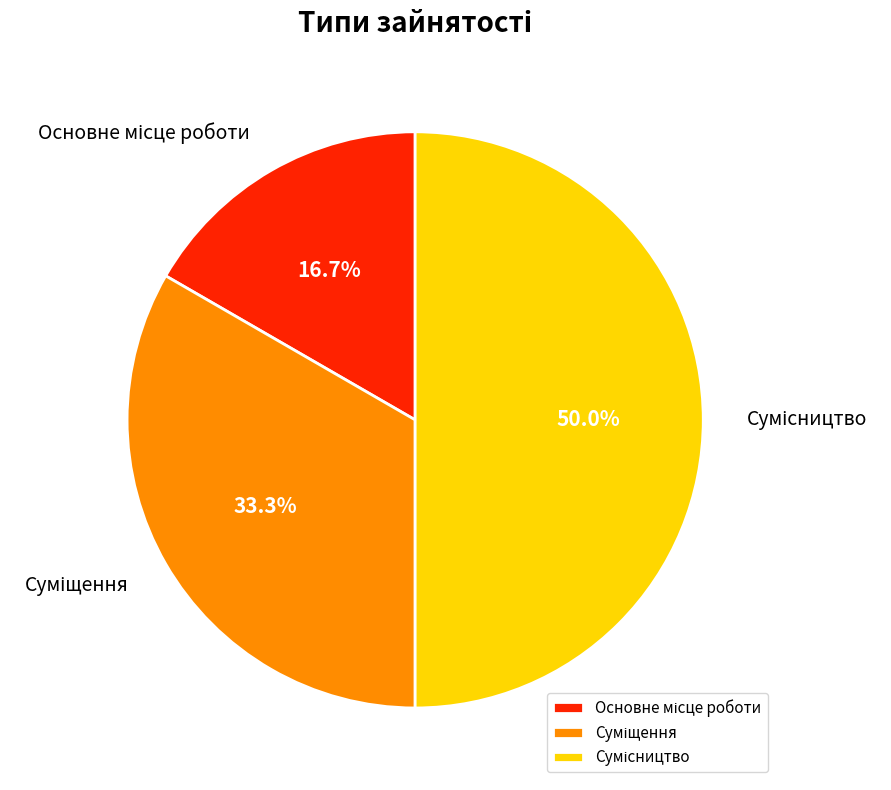

What is the change in value from Основне місце роботи to Сумісництво?

+2